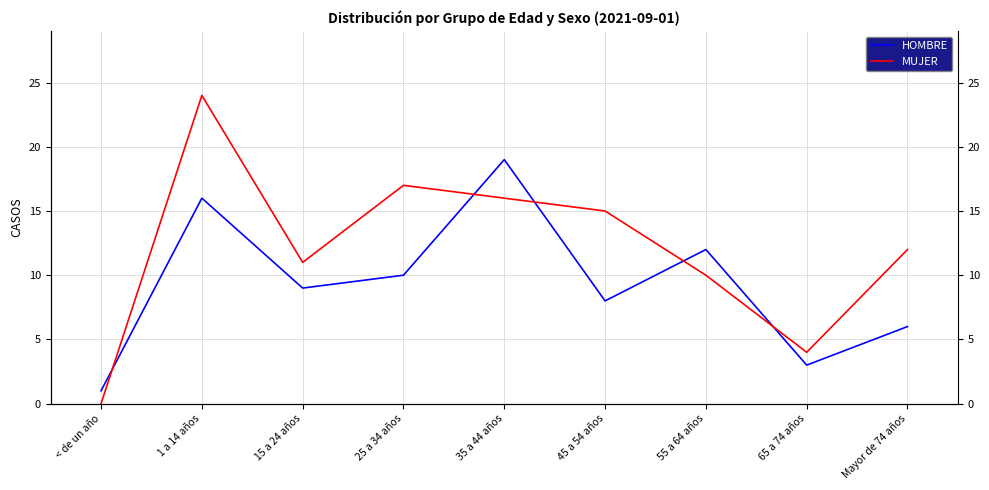

Reading right to left, list all the values displayed in this chart.

HOMBRE: Mayor de 74 años=6	65 a 74 años=3	55 a 64 años=12	45 a 54 años=8	35 a 44 años=19	25 a 34 años=10	15 a 24 años=9	1 a 14 años=16	< de un año=1
MUJER: Mayor de 74 años=12	65 a 74 años=4	55 a 64 años=10	45 a 54 años=15	35 a 44 años=16	25 a 34 años=17	15 a 24 años=11	1 a 14 años=24	< de un año=0